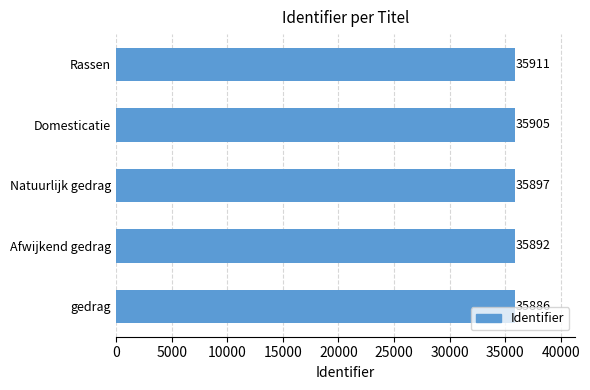

What is the difference between the maximum and minimum values?

25